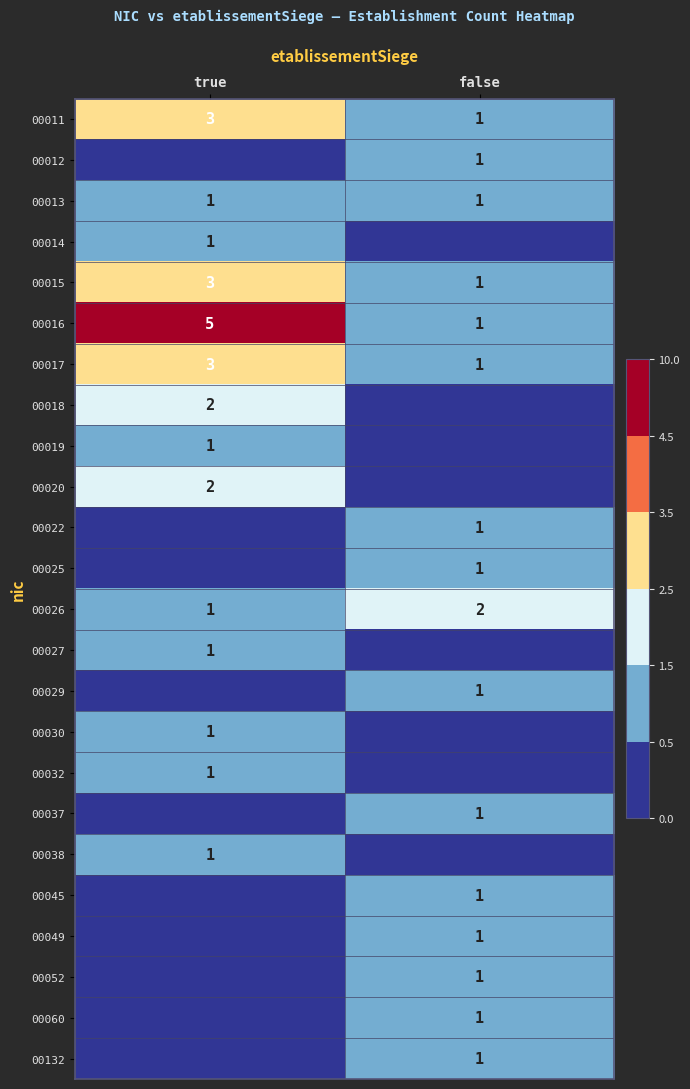

What is the total value across all series at false?

17